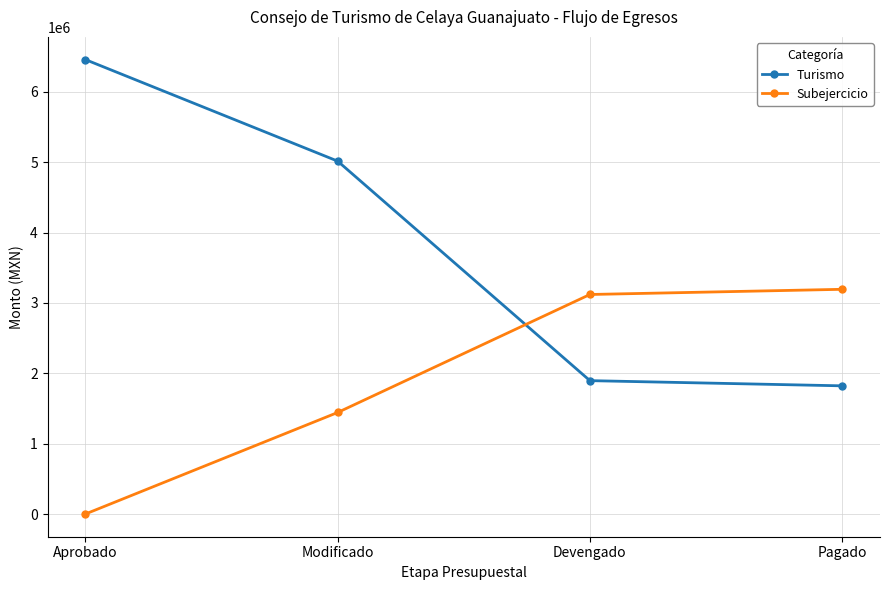

What is the minimum value for Turismo?

1821778.7